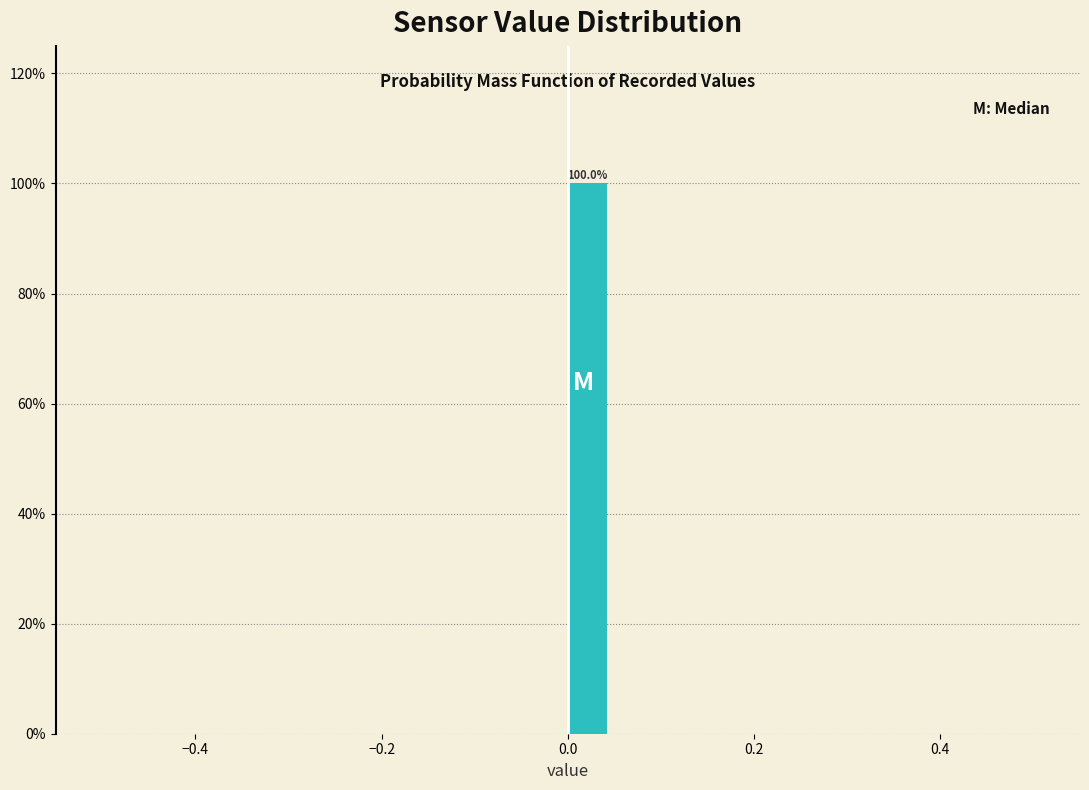

Read against the x-axis, roughly where is the centre of the tallest bar?

0.02